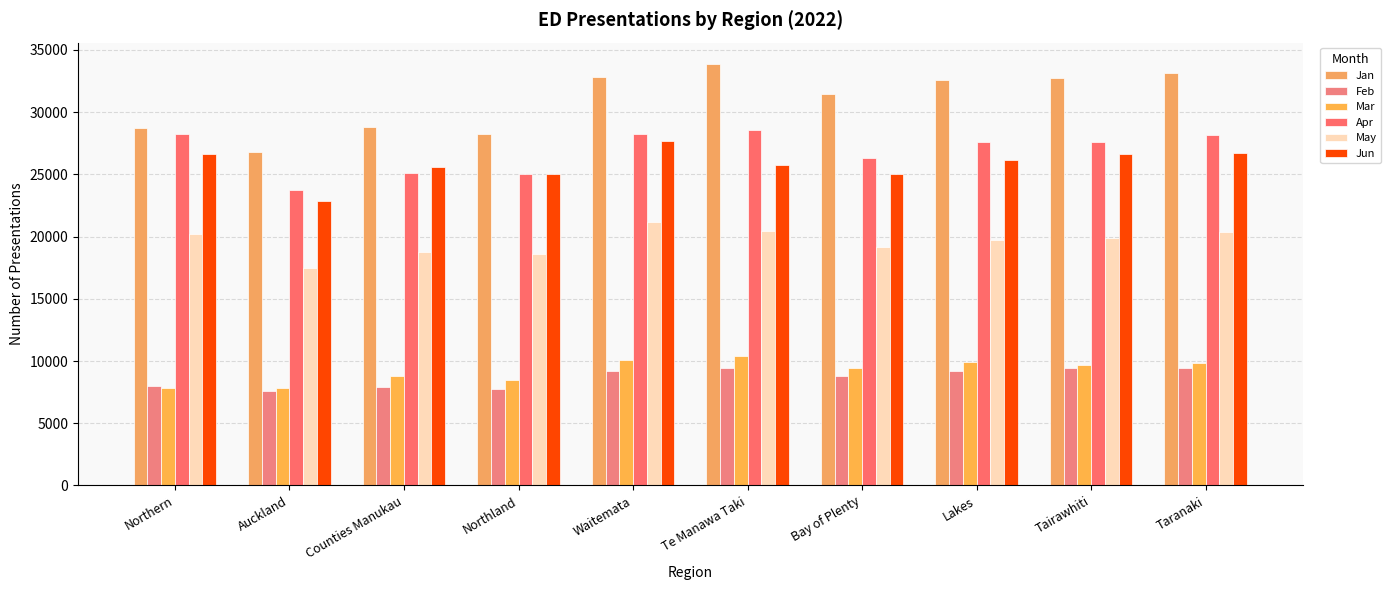

What is the average value of the Feb series?

8683